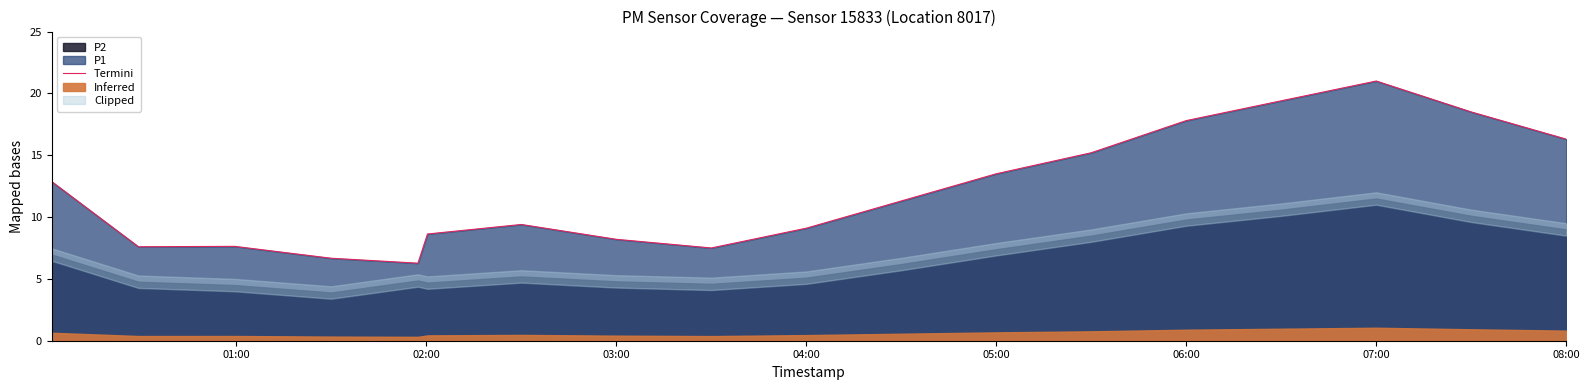

What is the minimum value shown in the chart?

6.3